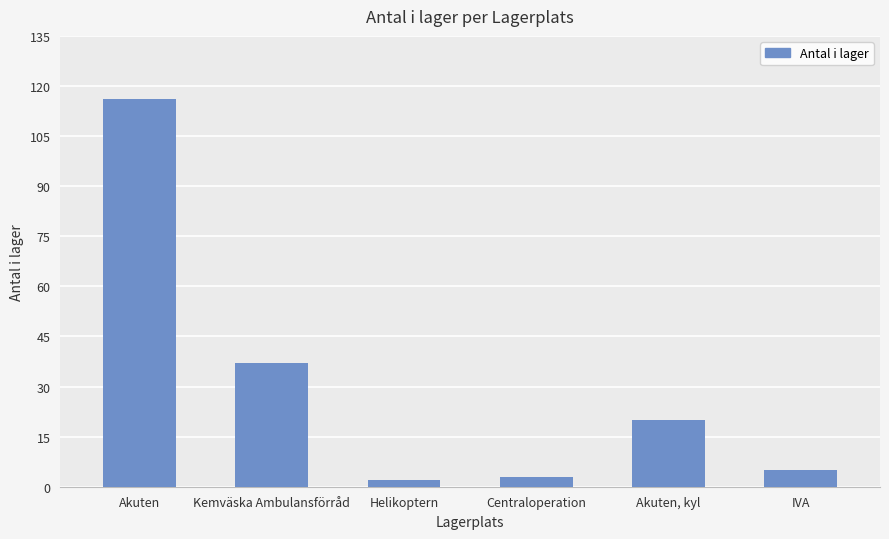

Which category has the highest value across all series?

Akuten